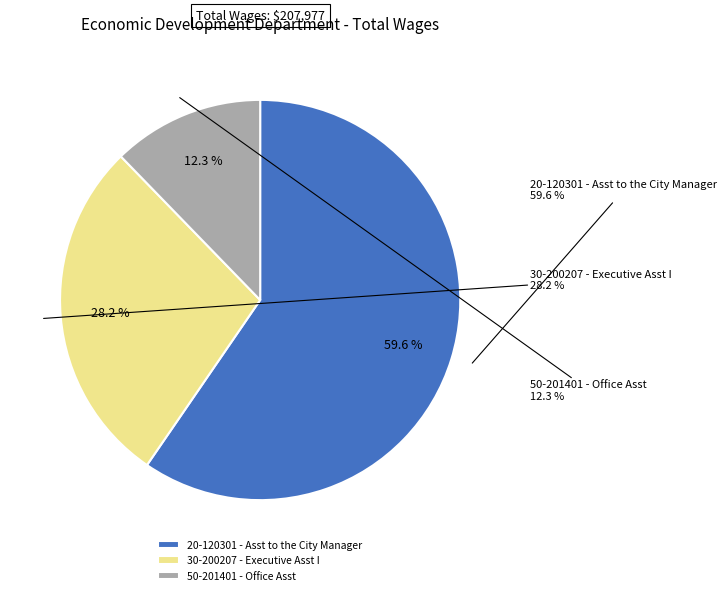

The 50-201401 - Office Asst slice represents 1% of the pie. True or false?

False